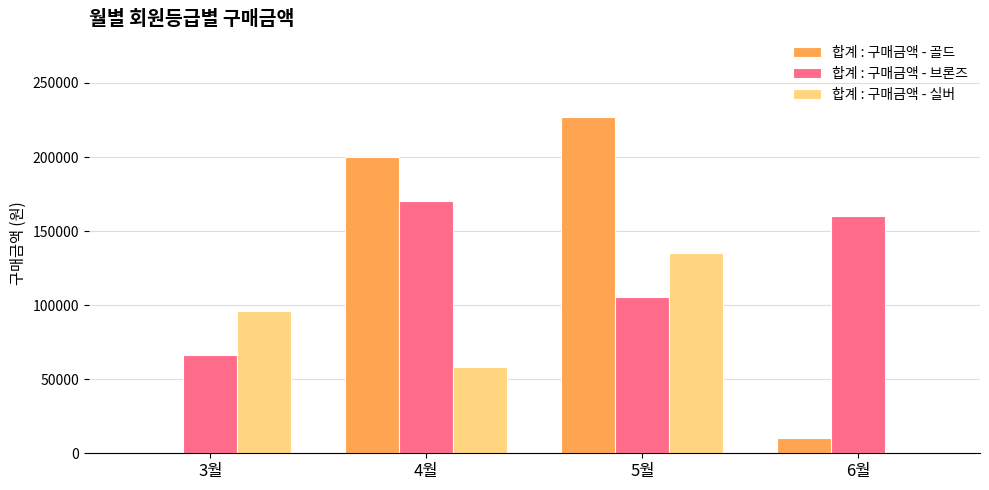

Reading left to right, transcribe all the data shown in this chart.

합계 : 구매금액 - 골드: 3월=0	4월=199800	5월=226800	6월=10600
합계 : 구매금액 - 브론즈: 3월=66400	4월=170000	5월=105300	6월=160400
합계 : 구매금액 - 실버: 3월=96000	4월=58000	5월=135000	6월=0